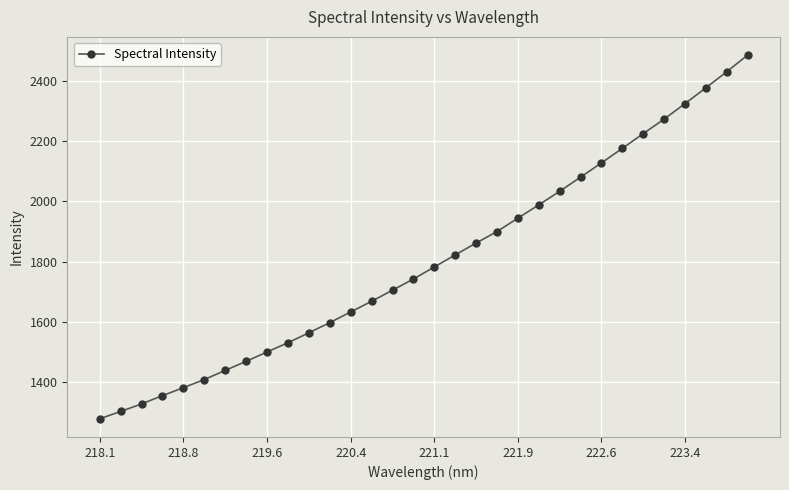

What is the smallest value displayed?

1278.6